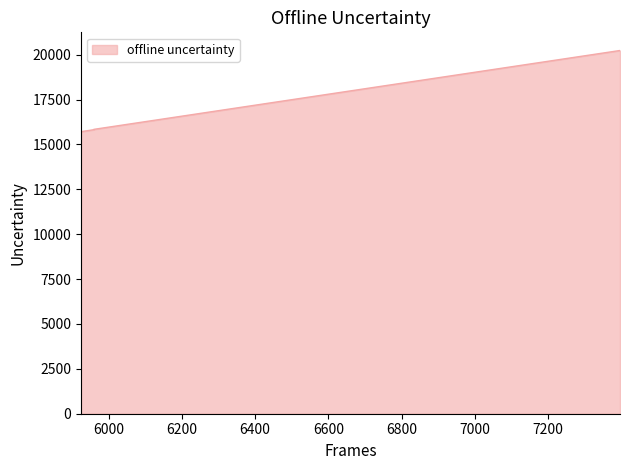

The chart shows a value of 25072 at 5960. True or false?

False